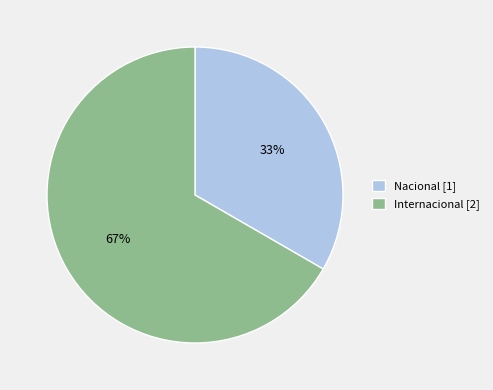

Combined, do Nacional and Internacional account for over 50%?

Yes